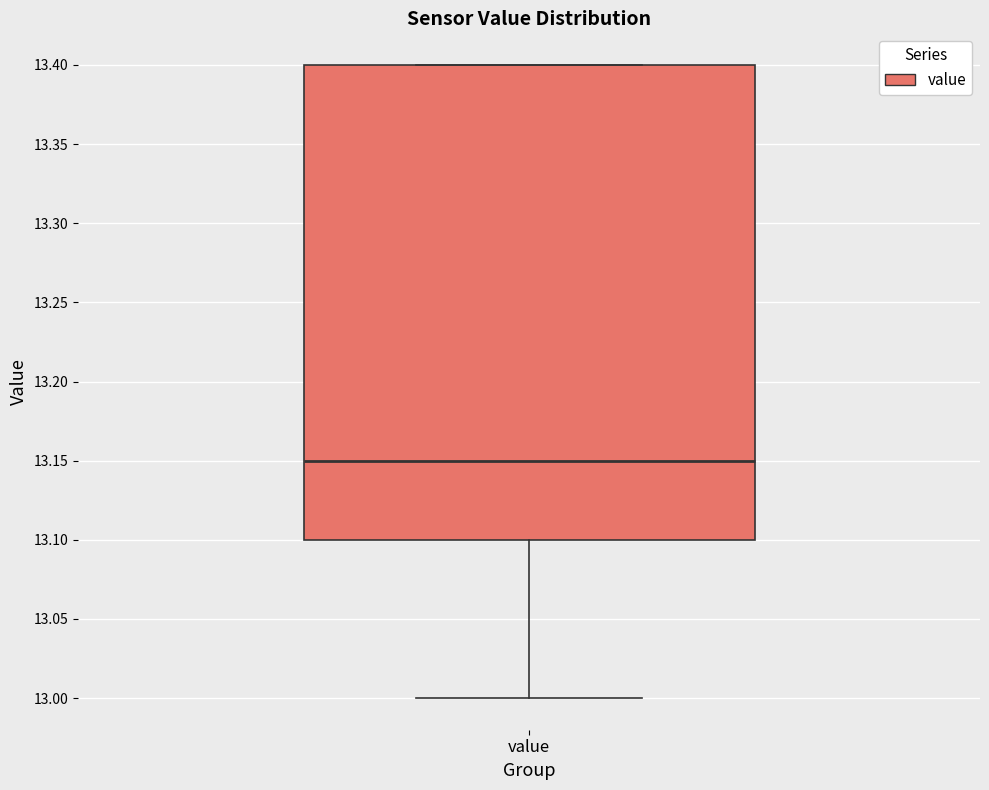

Where does the median line of the box for value sit on the y-axis? The values are not printed on the chart, so give them approximately, as read against the axis.

13.15